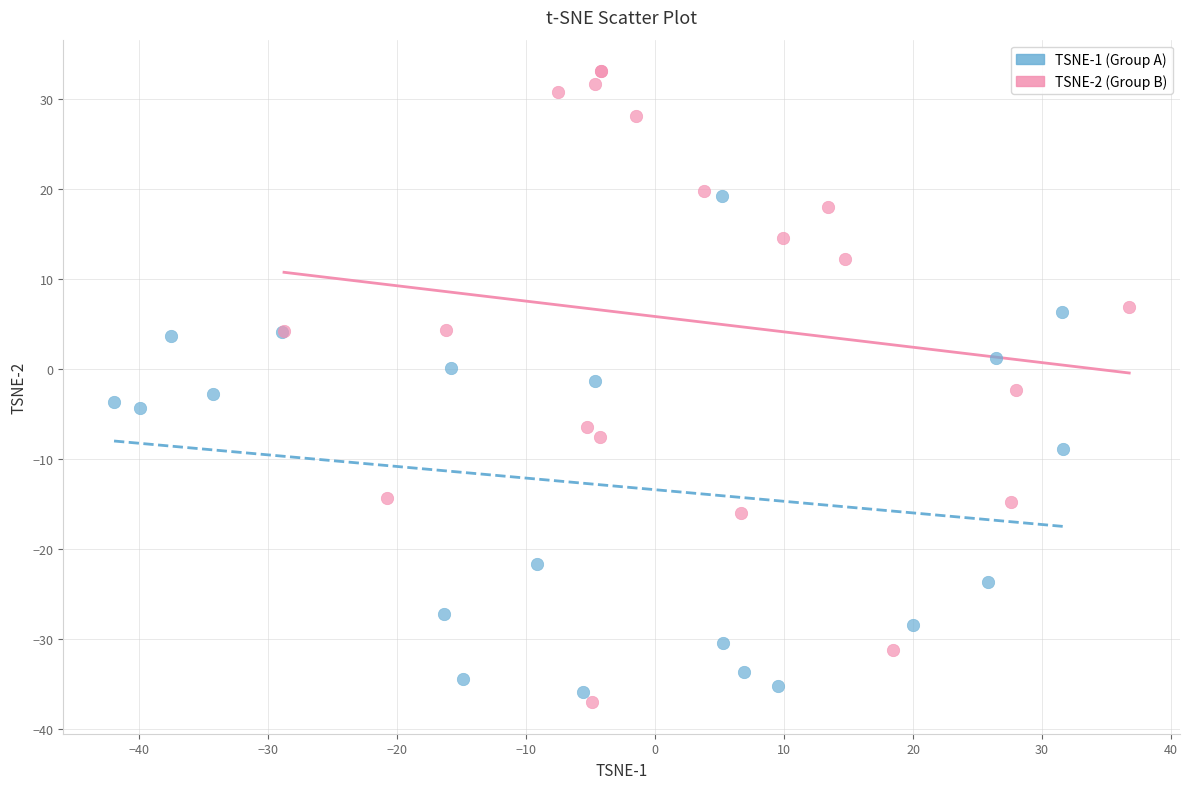

Which series contains the highest Y value?

TSNE-2 (Group B)